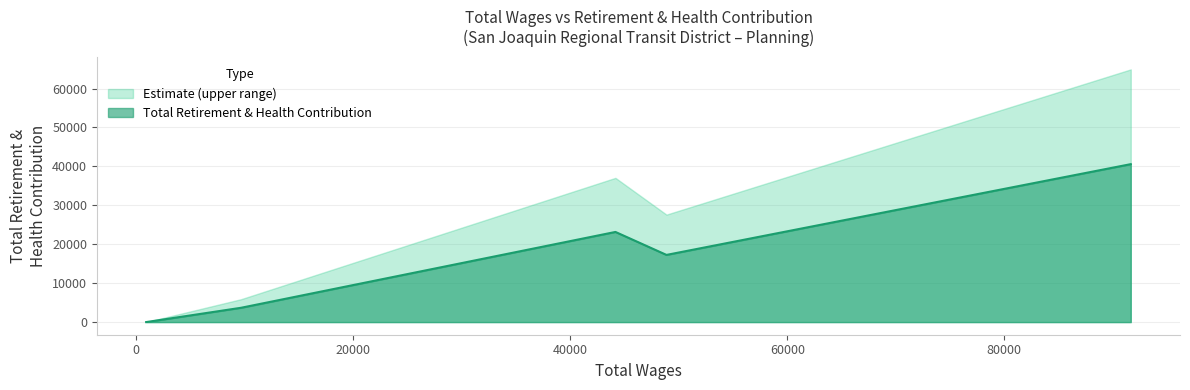

How many lines are shown in the chart?

2